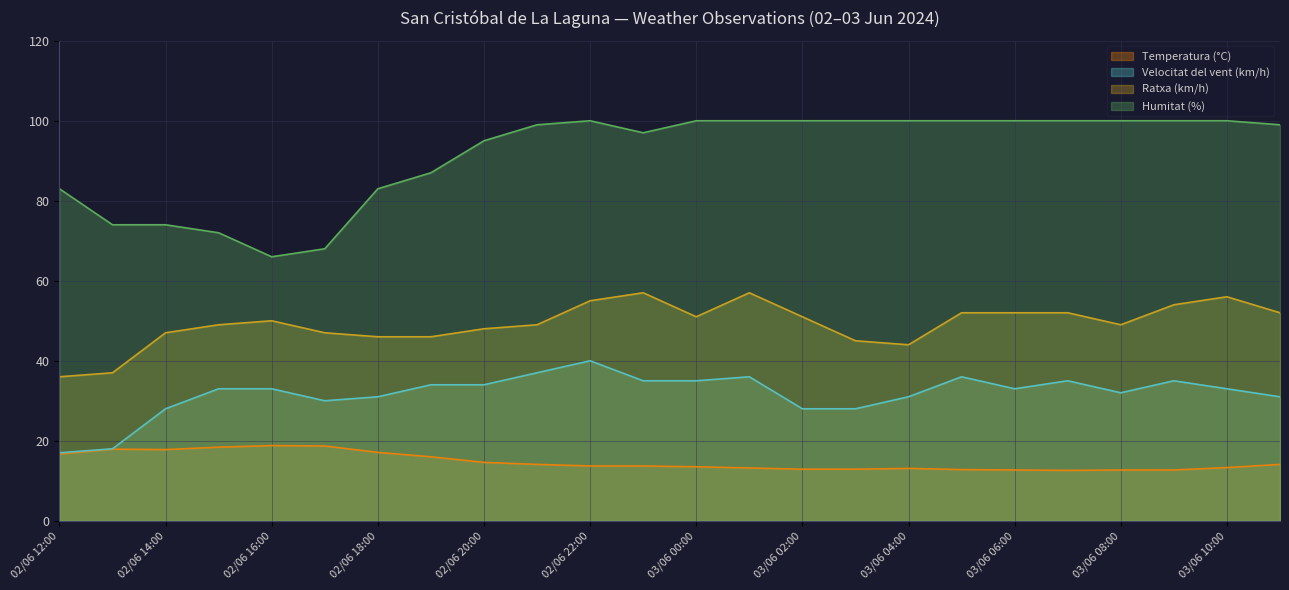

True or false: Humitat (%) has a value of 100.0 at 03/06 10:00.

True